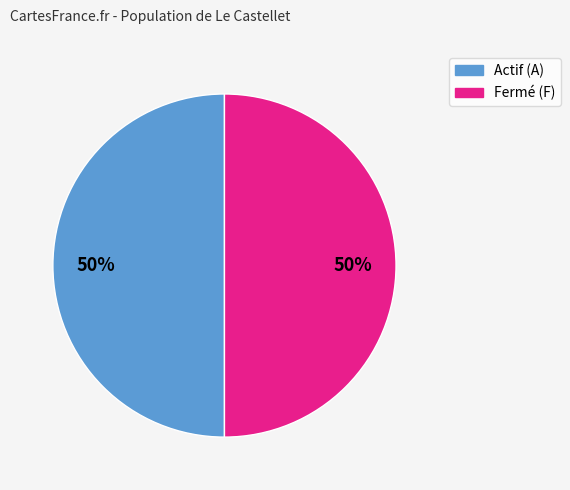

Count the number of slices in the pie.

2